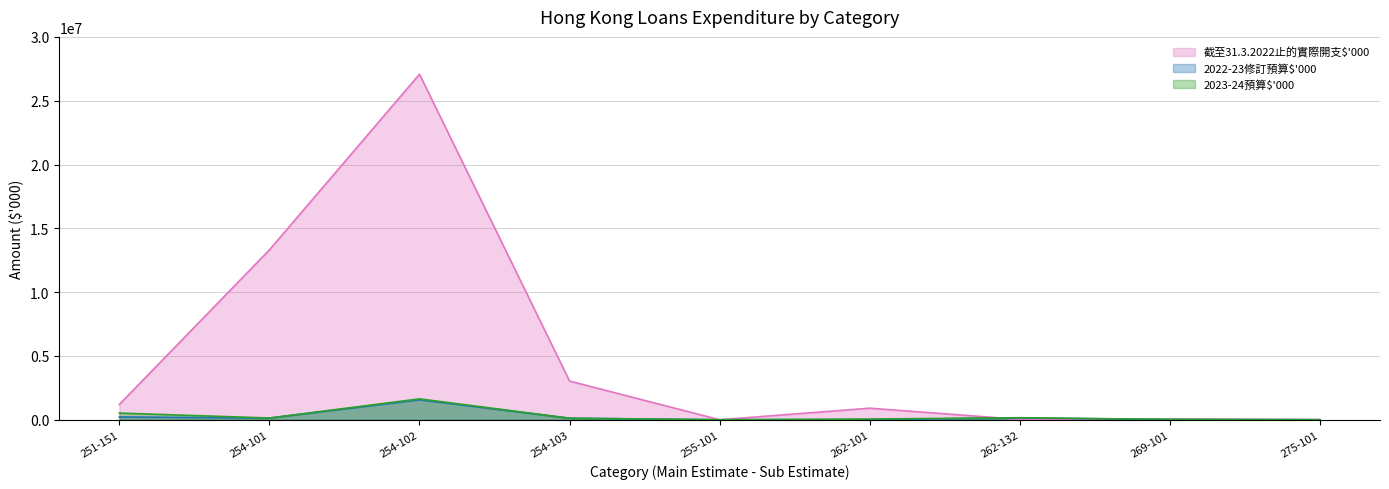

What is the sum of all 截至31.3.2022止的實際開支$'000 values?

45612356